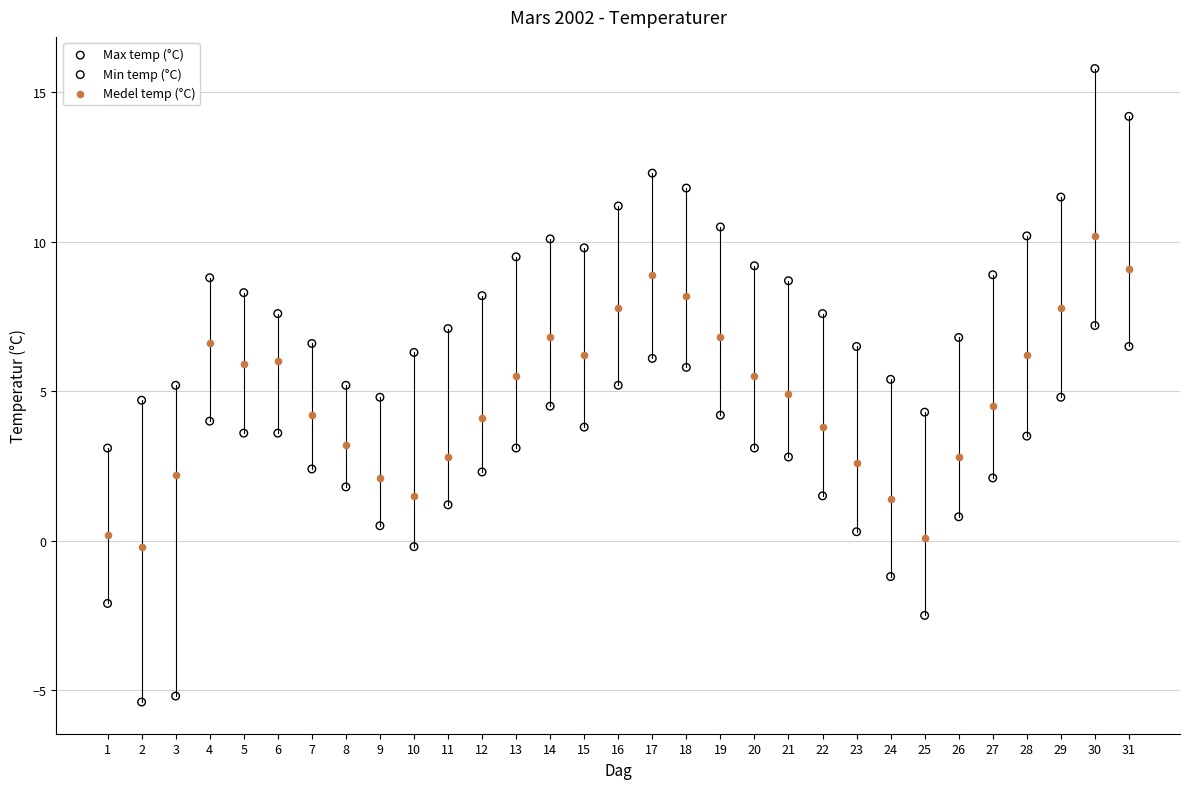

Which series reaches the minimum Y coordinate?

Min temp (°C)